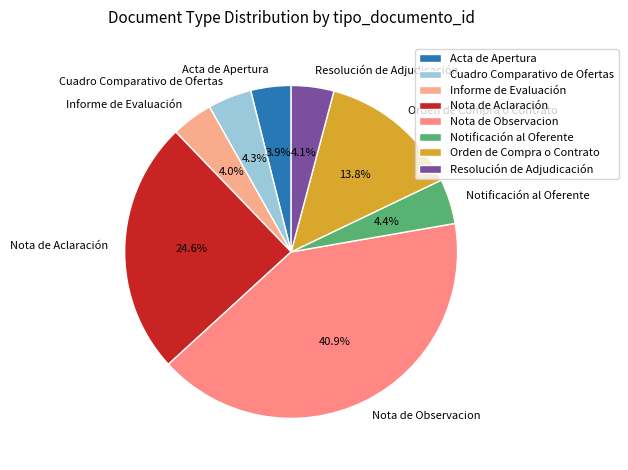

Which has a higher value, Informe de Evaluación or Nota de Aclaración?

Nota de Aclaración